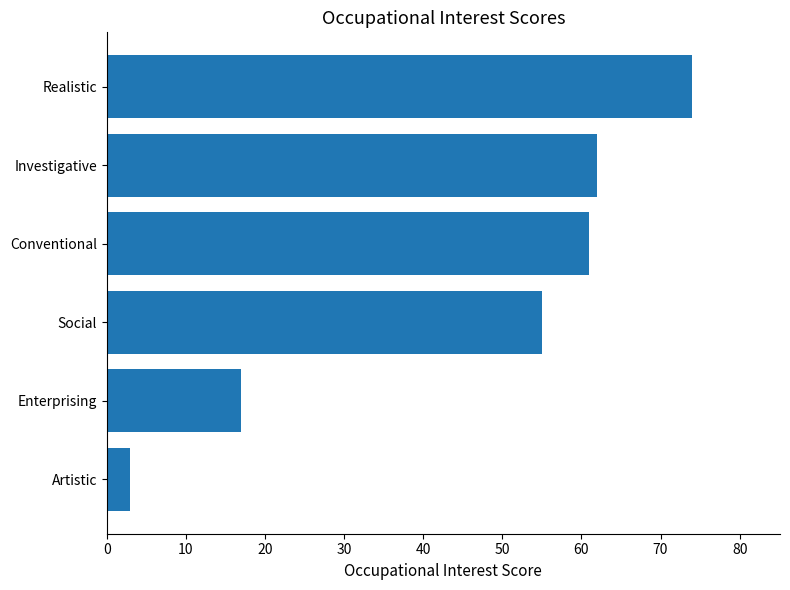

What is the difference between the maximum and minimum values?

71